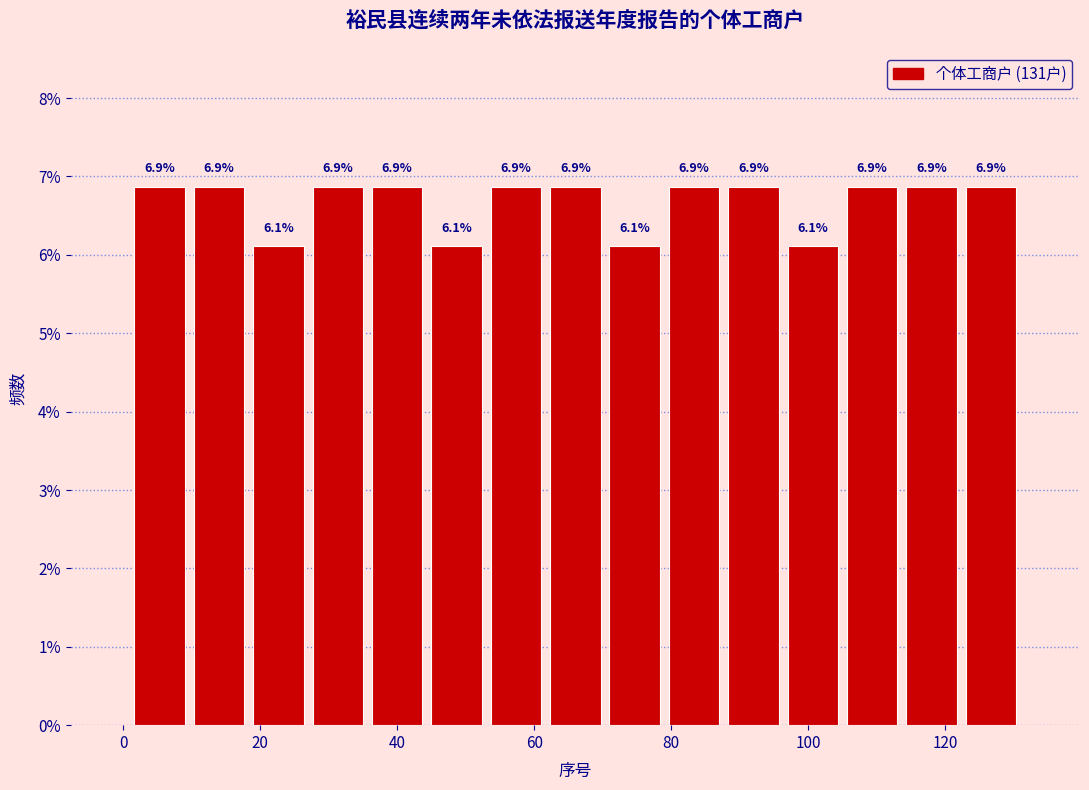

How tall is the bar that spans 122 to 132 on the x-axis? The bar edges are not printed on the chart, so give them approximately, as read against the axis.

6.9